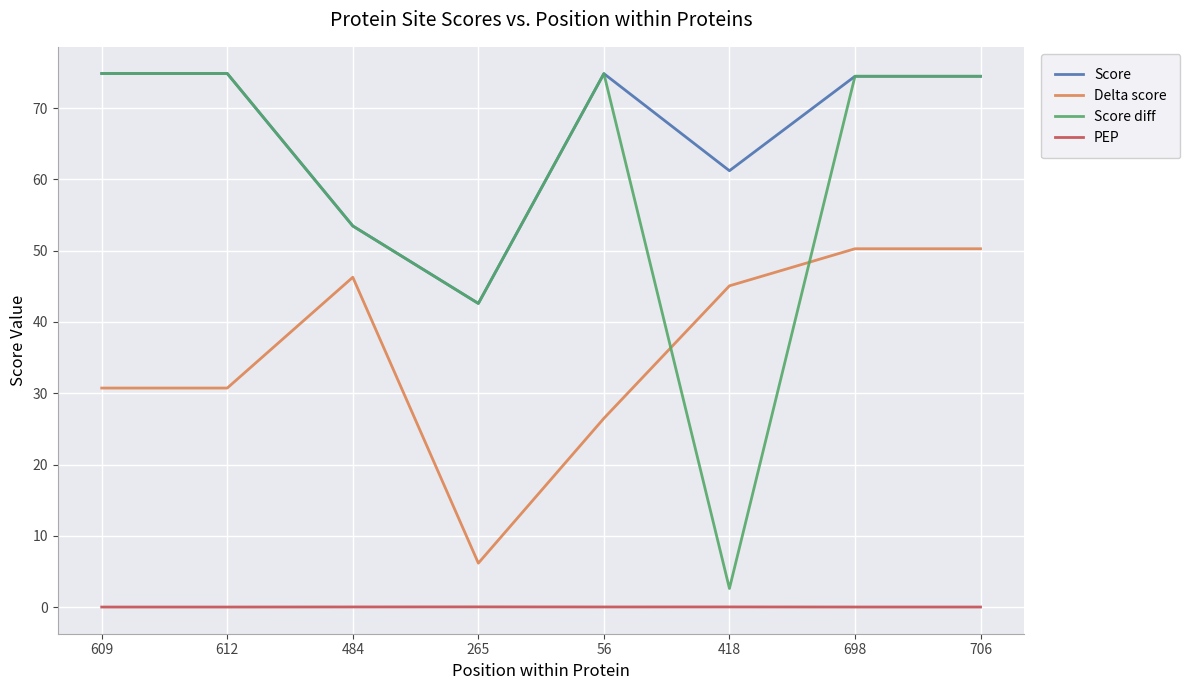

Which series has the largest range (max minus min)?

Score diff